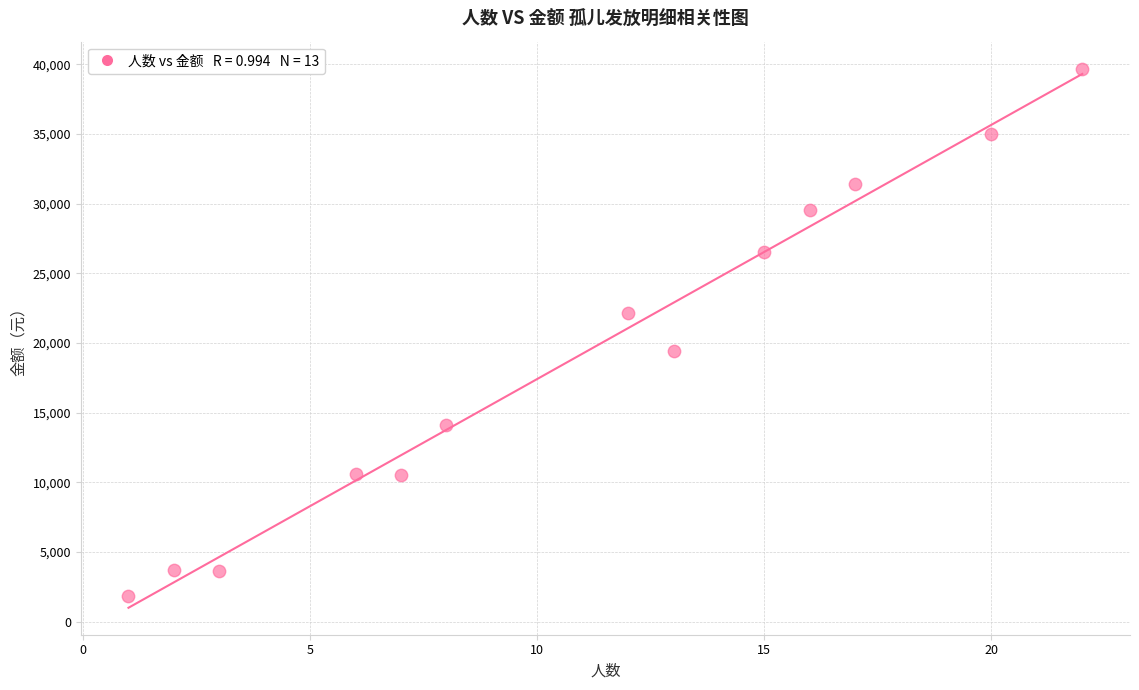

What is the range of X values (max minus min)?

21